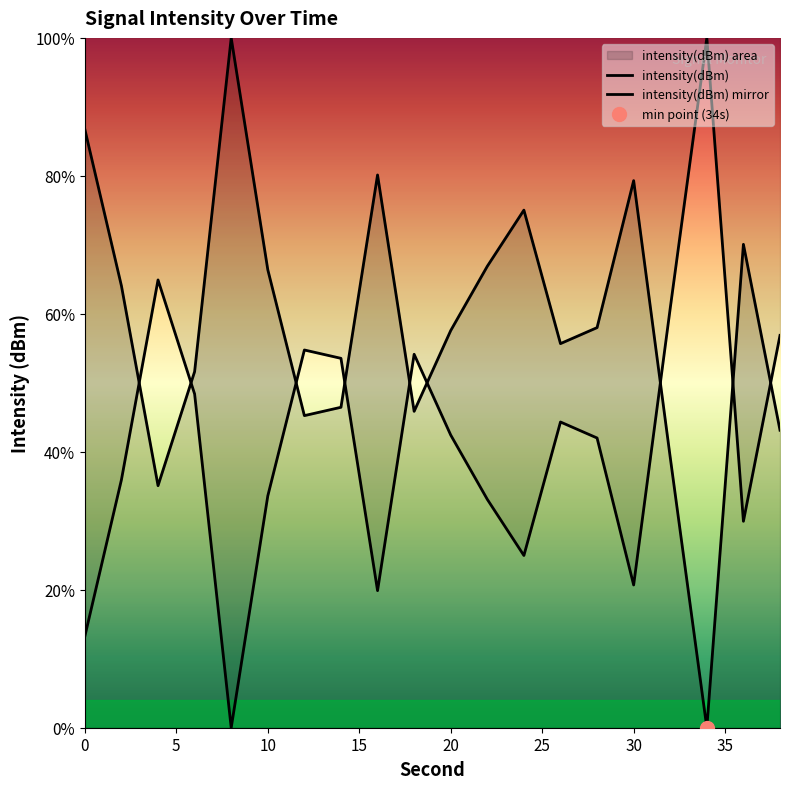

List the labels in order of value, smallest first.

34, 4, 32, 38, 12, 18, 14, 6, 26, 20, 28, 2, 10, 22, 36, 24, 30, 16, 0, 8